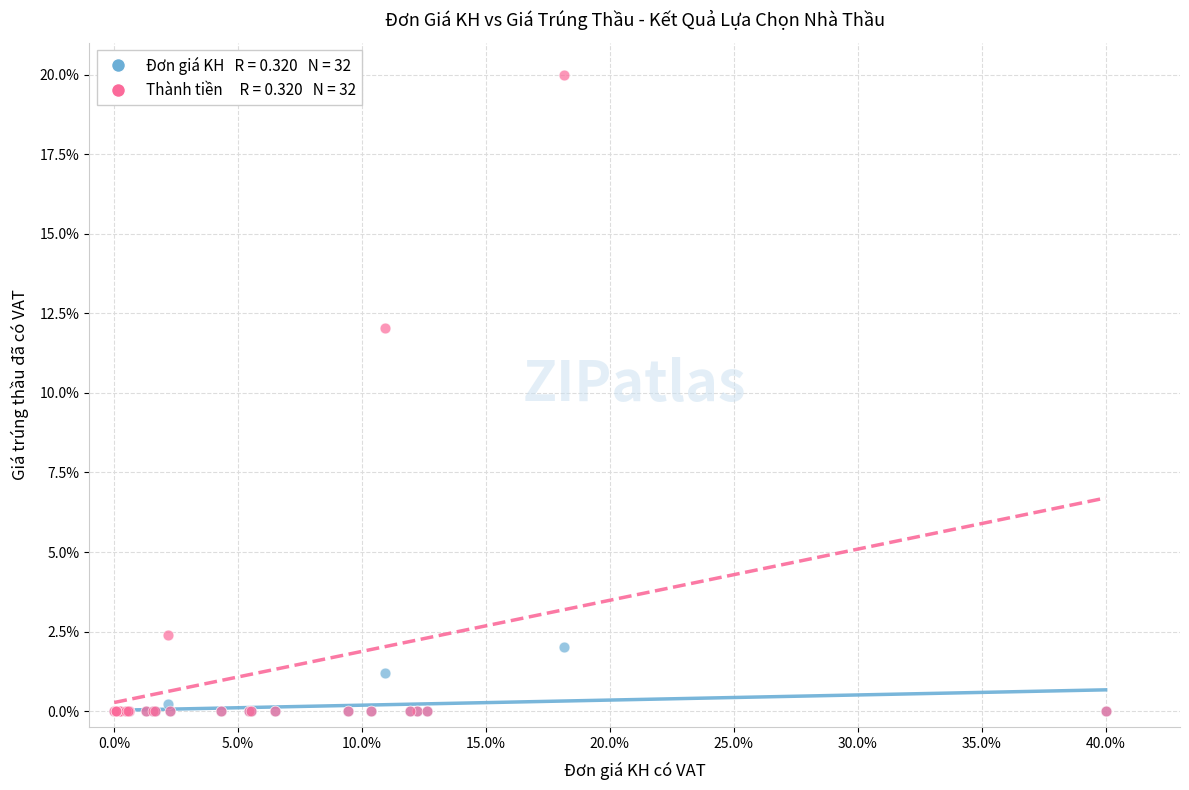

Across all series, what Y value is closest to 10?

12.0